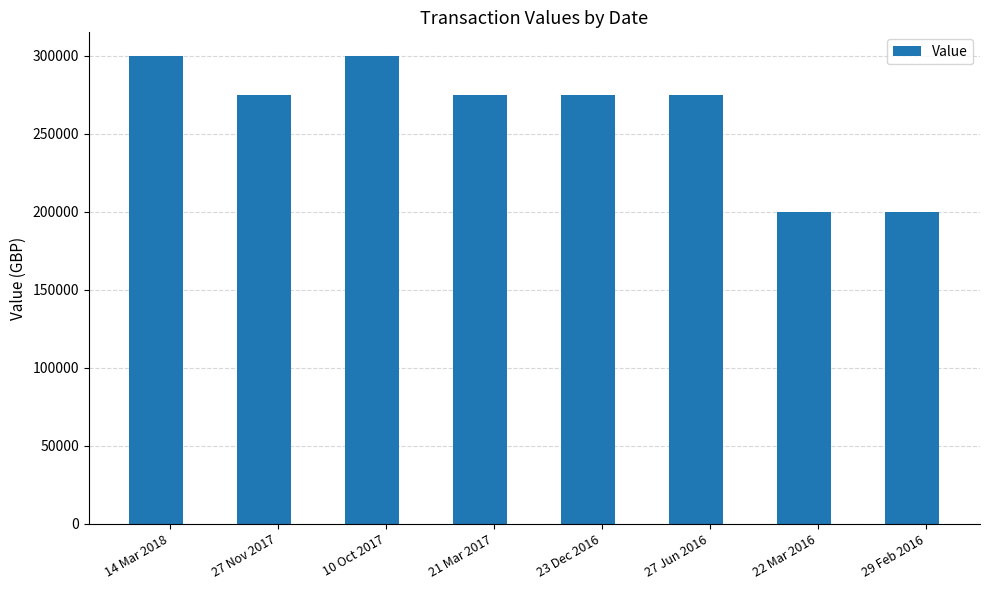

What is the value of the 1st bar from the left?

300000